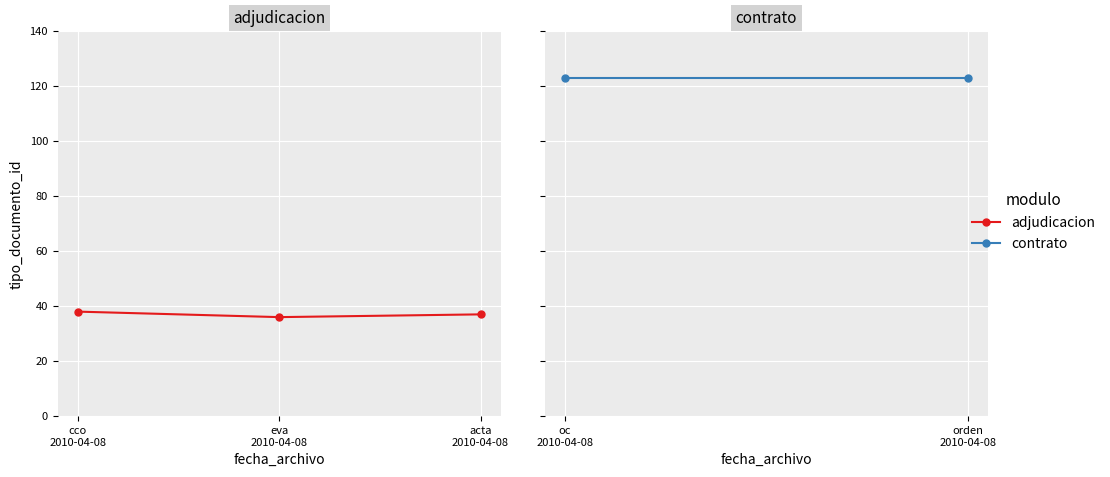

What is the label of the 2nd point from the left?

eva
2010-04-08